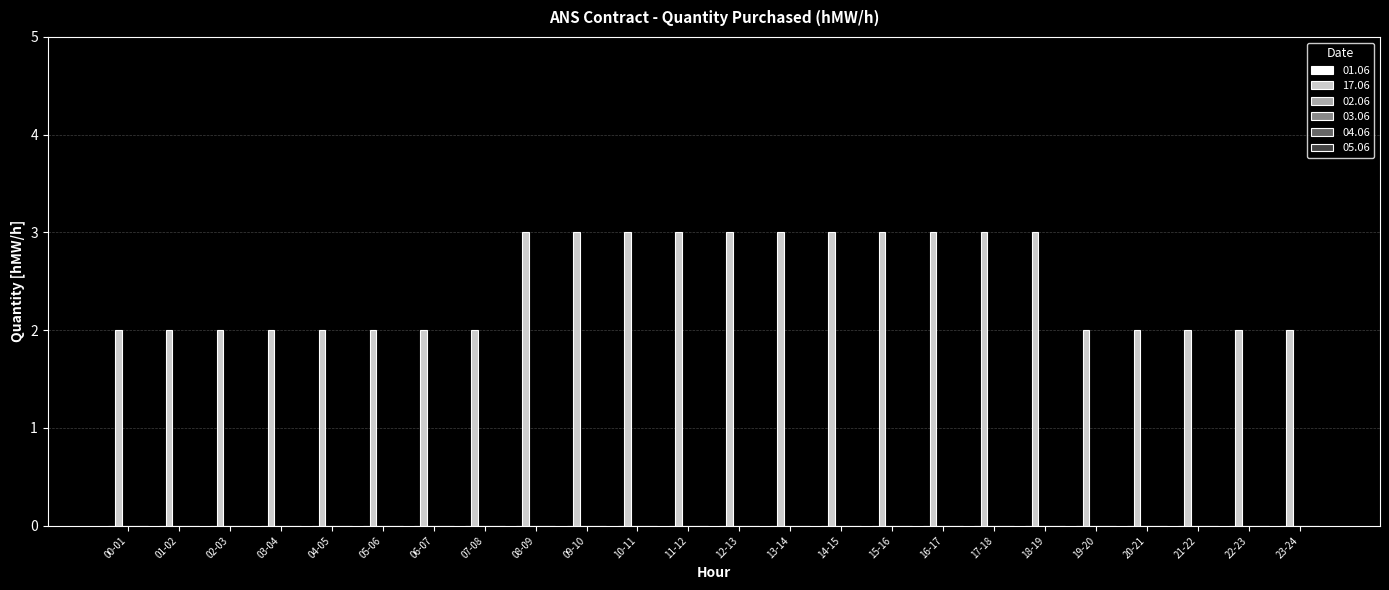

Reading left to right, transcribe all the data shown in this chart.

00-01=2	01-02=2	02-03=2	03-04=2	04-05=2	05-06=2	06-07=2	07-08=2	08-09=3	09-10=3	10-11=3	11-12=3	12-13=3	13-14=3	14-15=3	15-16=3	16-17=3	17-18=3	18-19=3	19-20=2	20-21=2	21-22=2	22-23=2	23-24=2